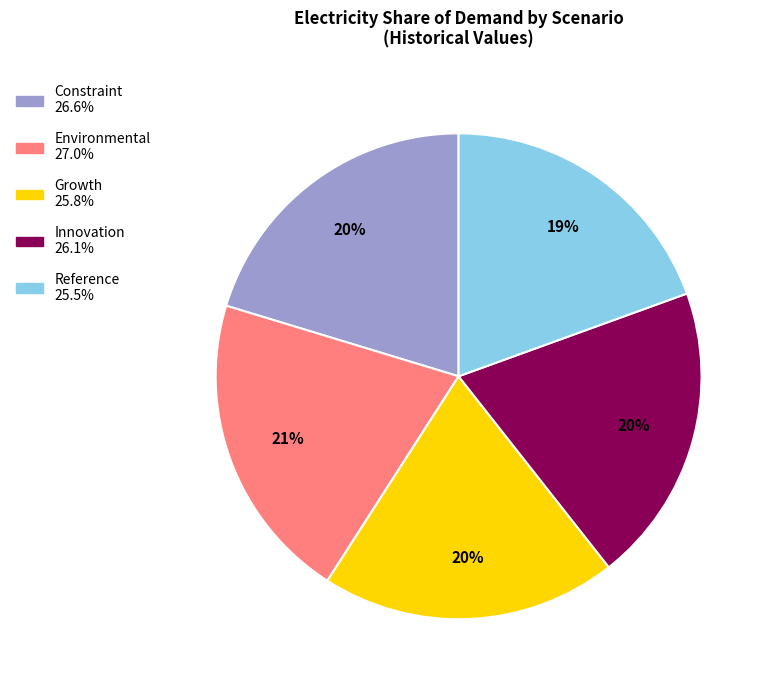

To the nearest percent, what is the average slice percentage?

20%